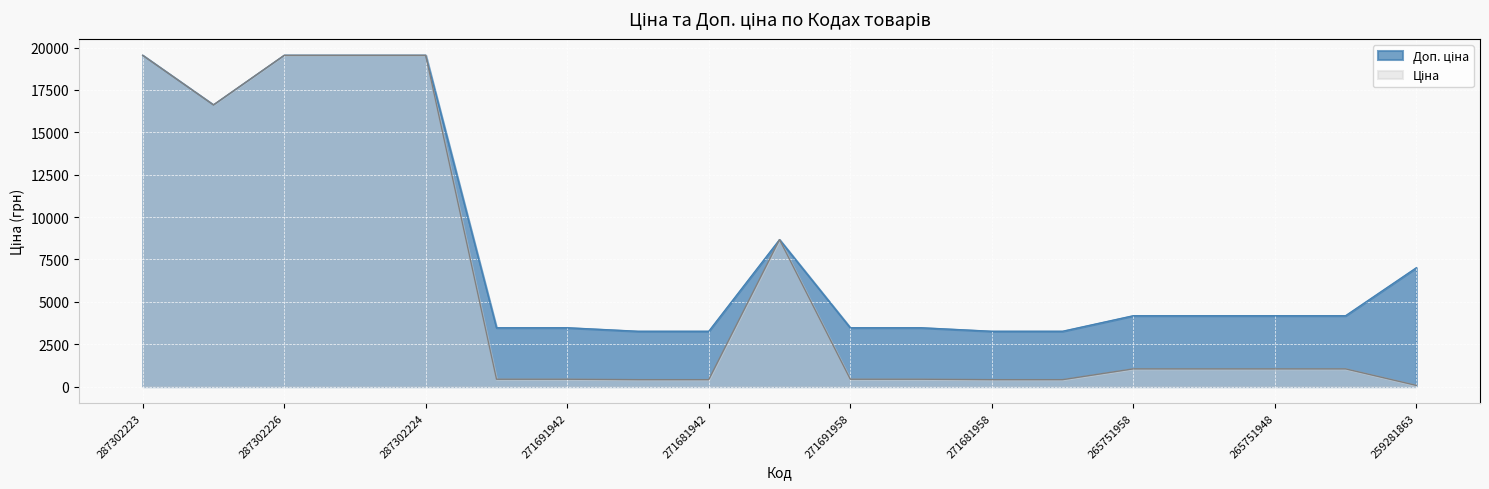

What is the difference between the Доп. ціна values at 287292222 and 271681948?

13355.9